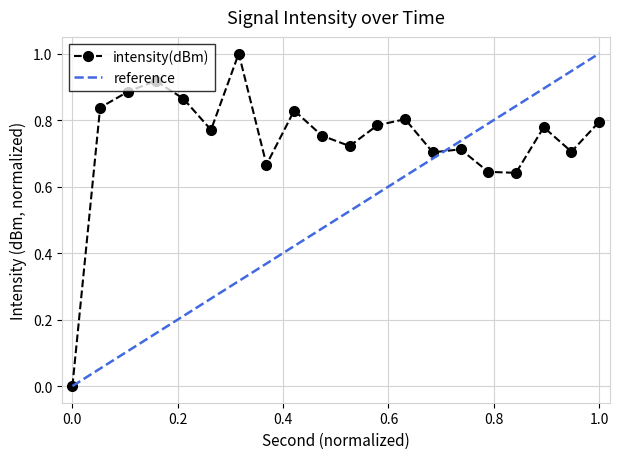

Is it true that intensity(dBm) equals 0.8 at 1.0?

True